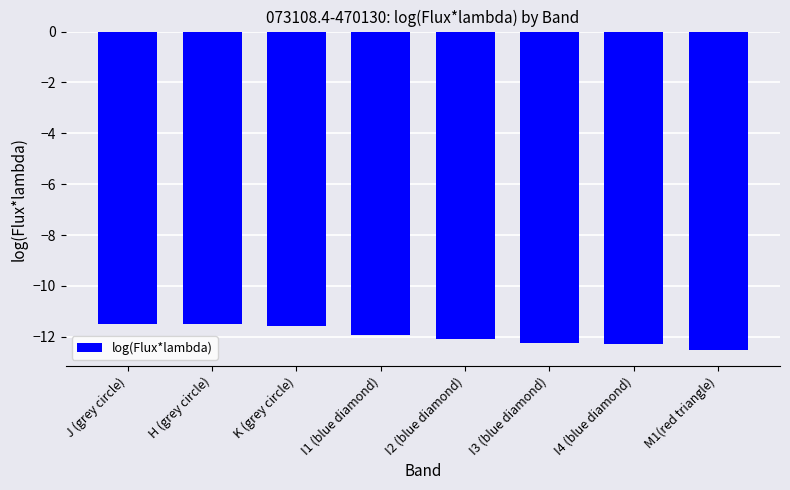

How many bars are there in total?

8